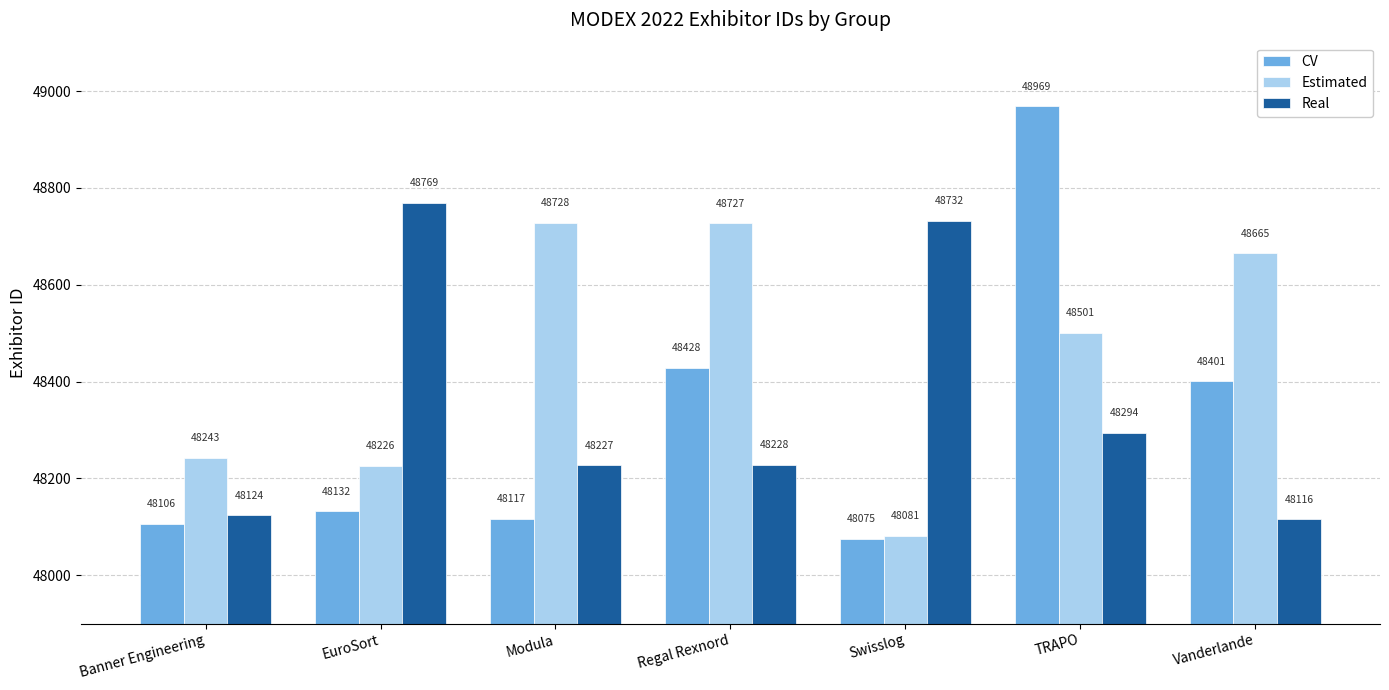

What is the difference between the maximum and second lowest values in the CV series?

863